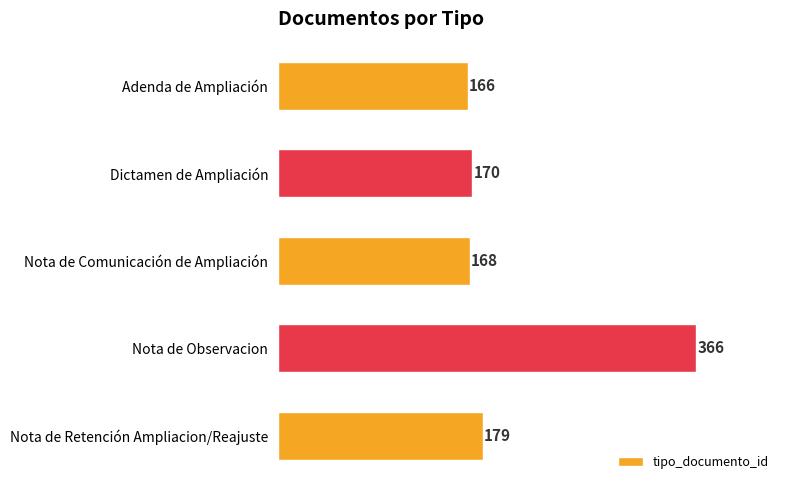

Does the chart contain stacked bars?

No